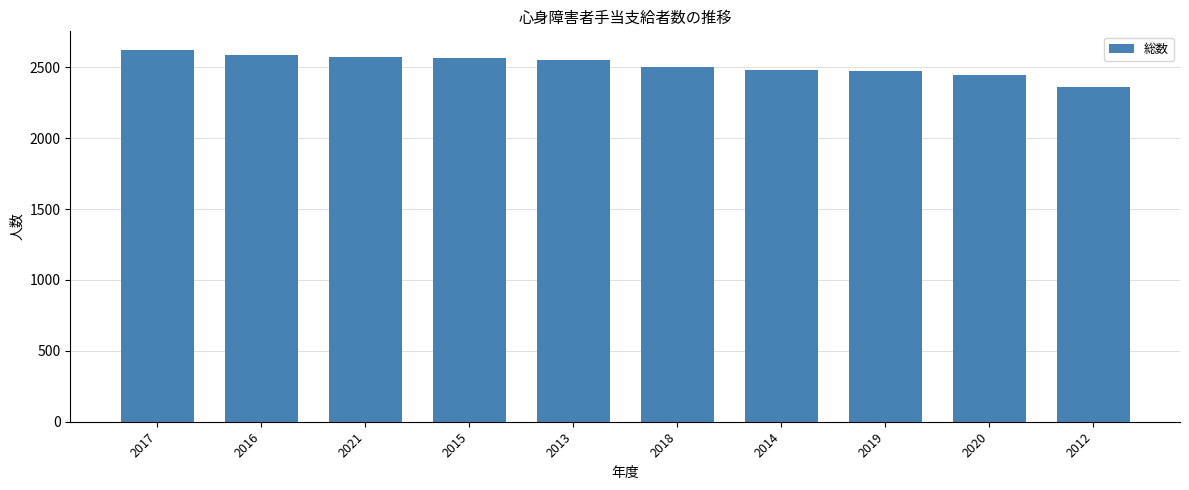

What is the difference between the maximum and minimum values?

260